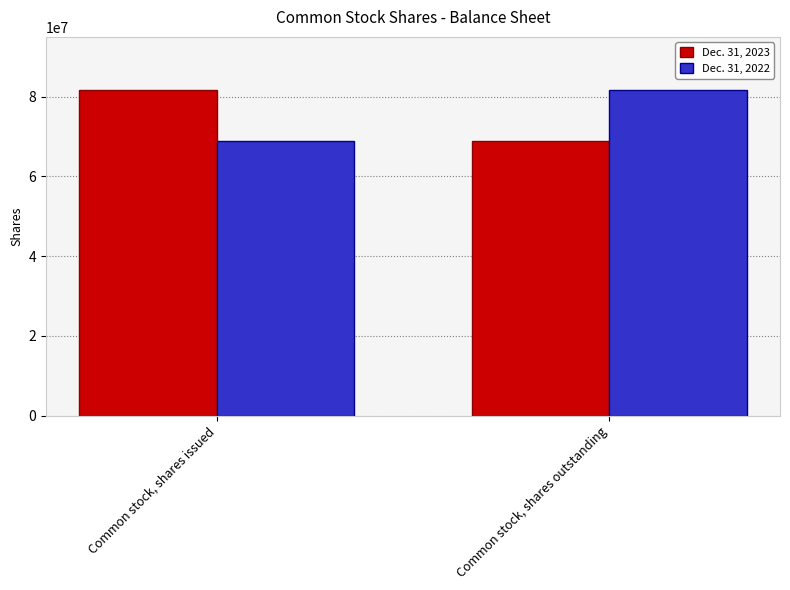

How many values in the Dec. 31, 2023 series are below 81767263?

1